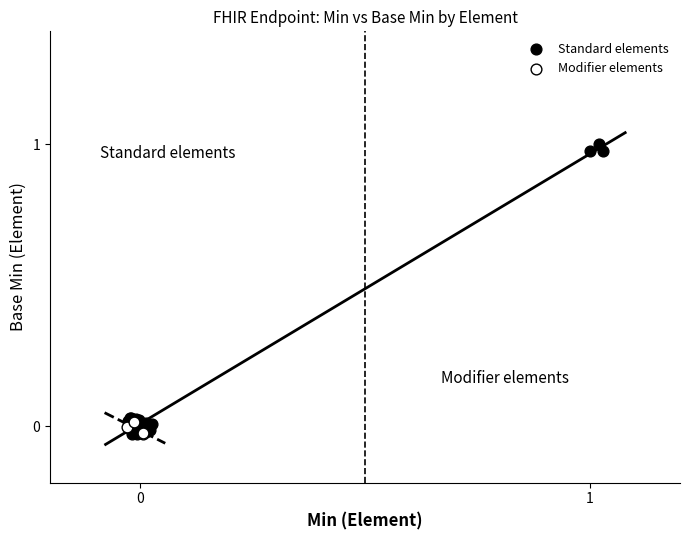

What are all the series names shown in the legend?

Standard elements, Modifier elements